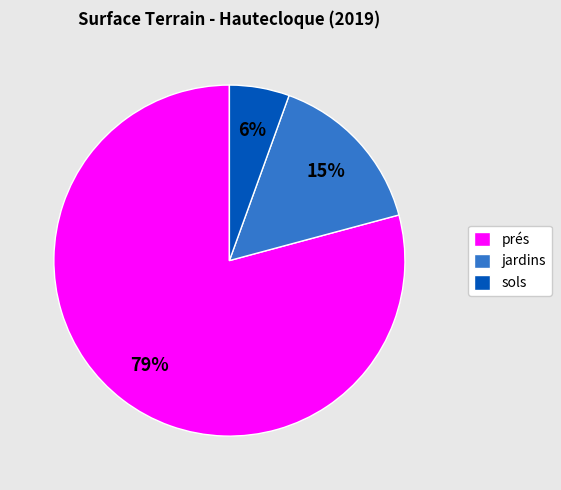

To the nearest percent, what is the average slice percentage?

33%